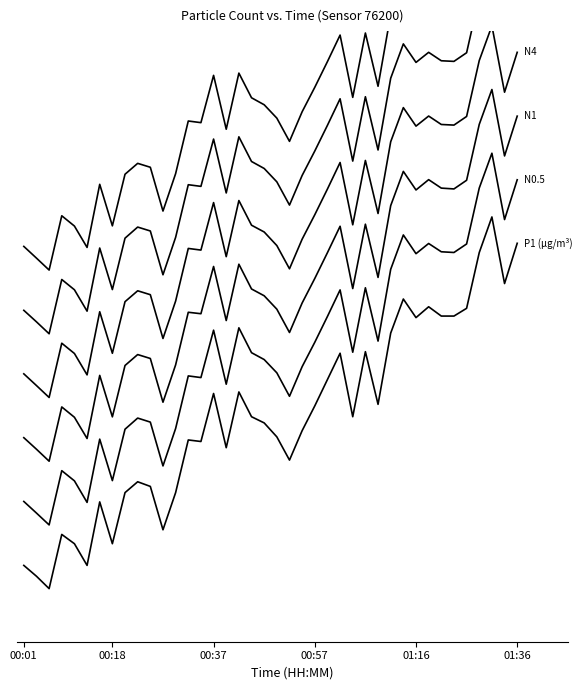

Is this an area chart (filled region under the line)?

No